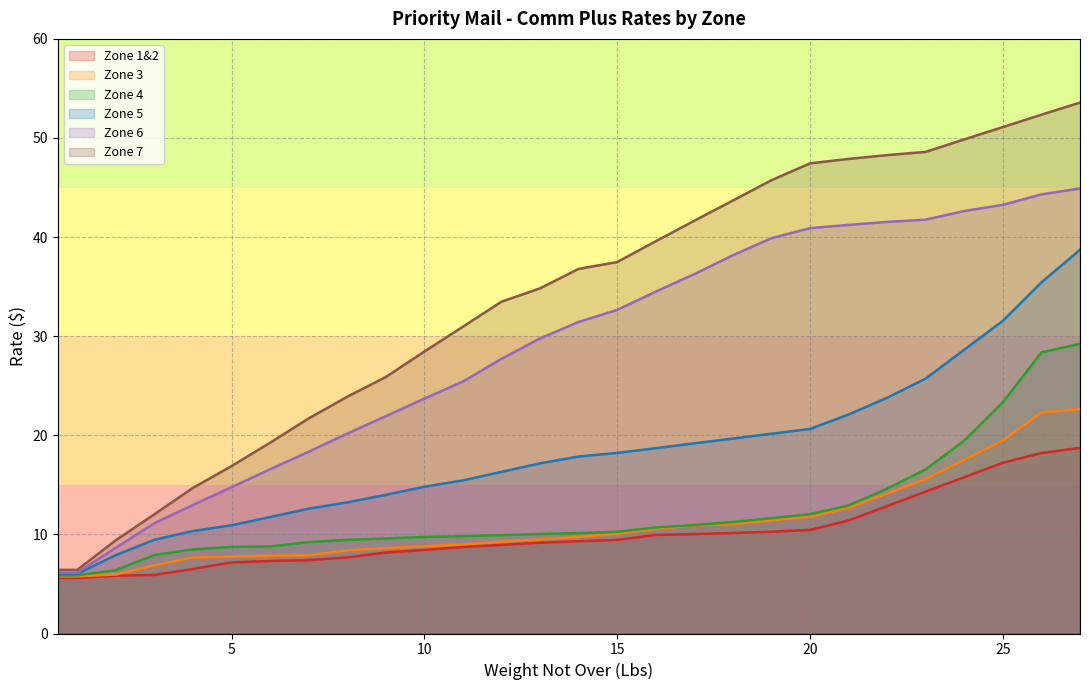

What is the average value of the Zone 3 series?

11.0